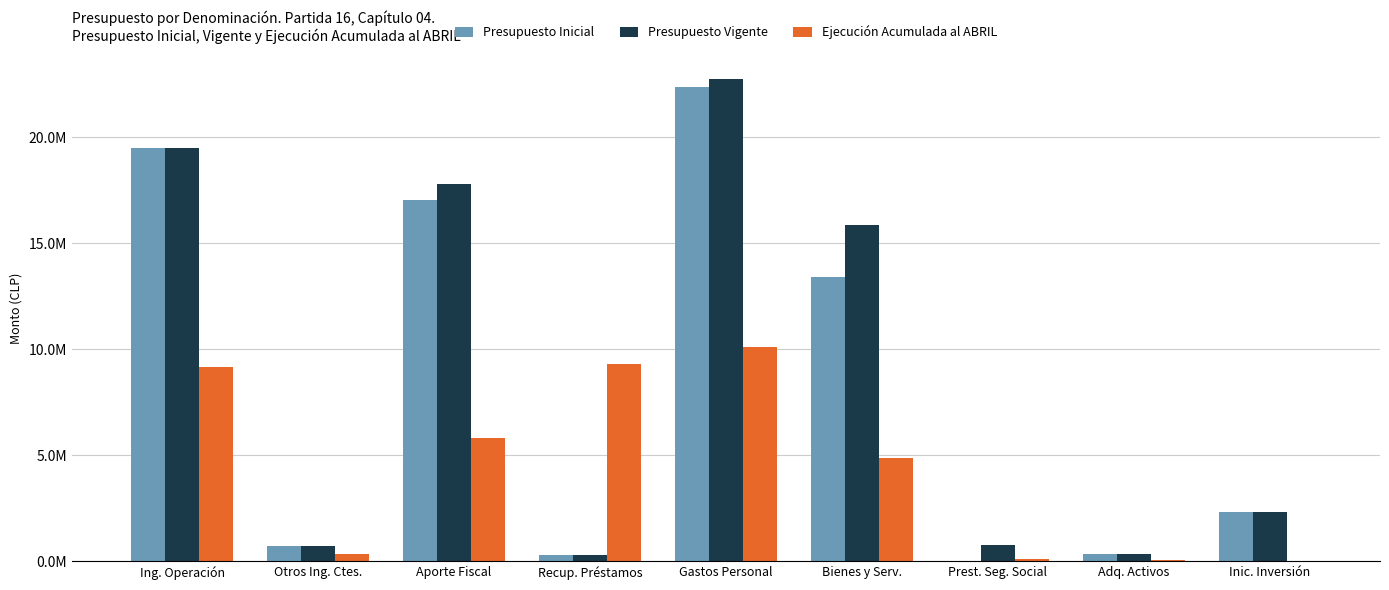

Are the bars horizontal?

No